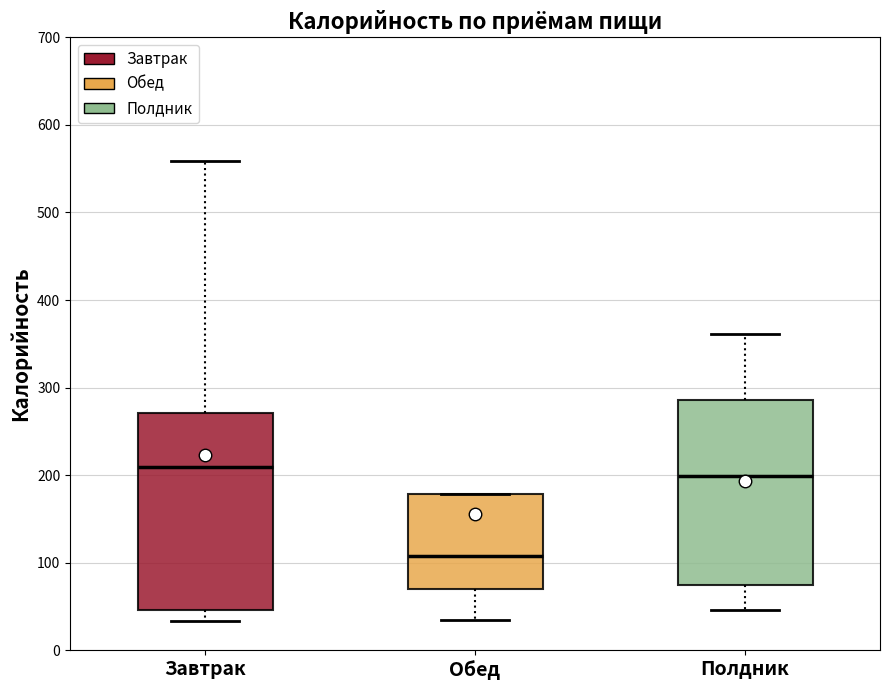

Reading left to right, transcribe this box plot: for each box, give where its median line is, the range the box spans, and where its two whiskers end, as read against the y-axis. The values are not printed on the chart, so give them approximately, as read against the axis.

Завтрак: median 210, box 50 to 270, whiskers 30 to 560
Обед: median 110, box 70 to 180, whiskers 30 to 180
Полдник: median 200, box 80 to 290, whiskers 50 to 360